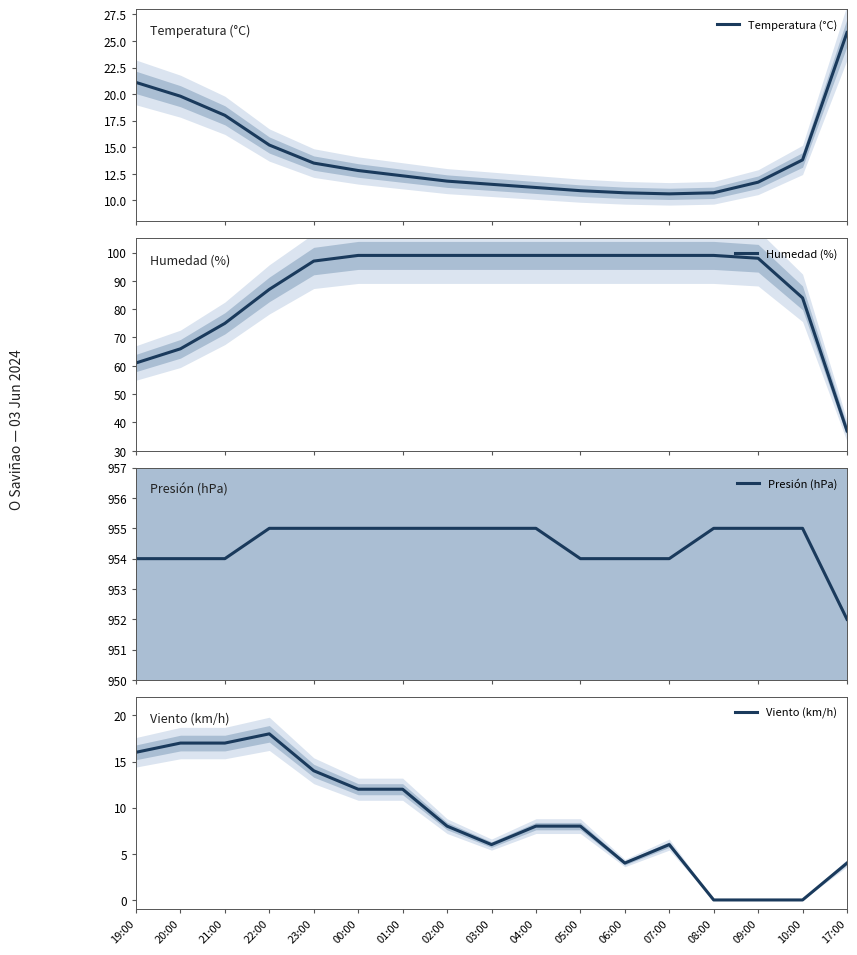

What is the value of the Temperatura (°C) point at the 12th from the left?

10.7